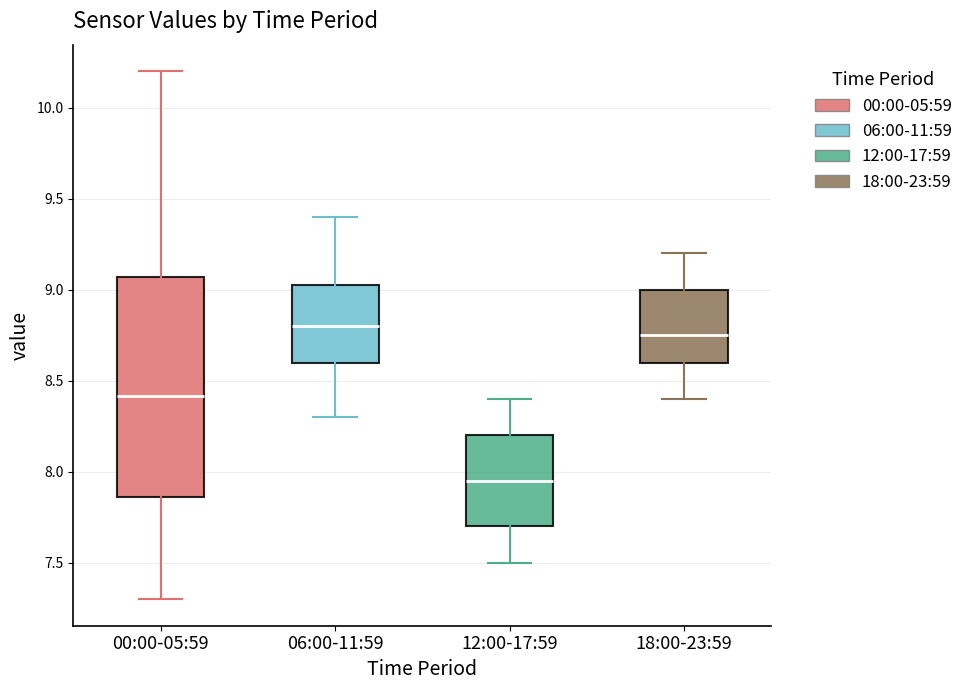

Comparing the boxes themselves (not the whiskers), which one is the tallest?

00:00-05:59